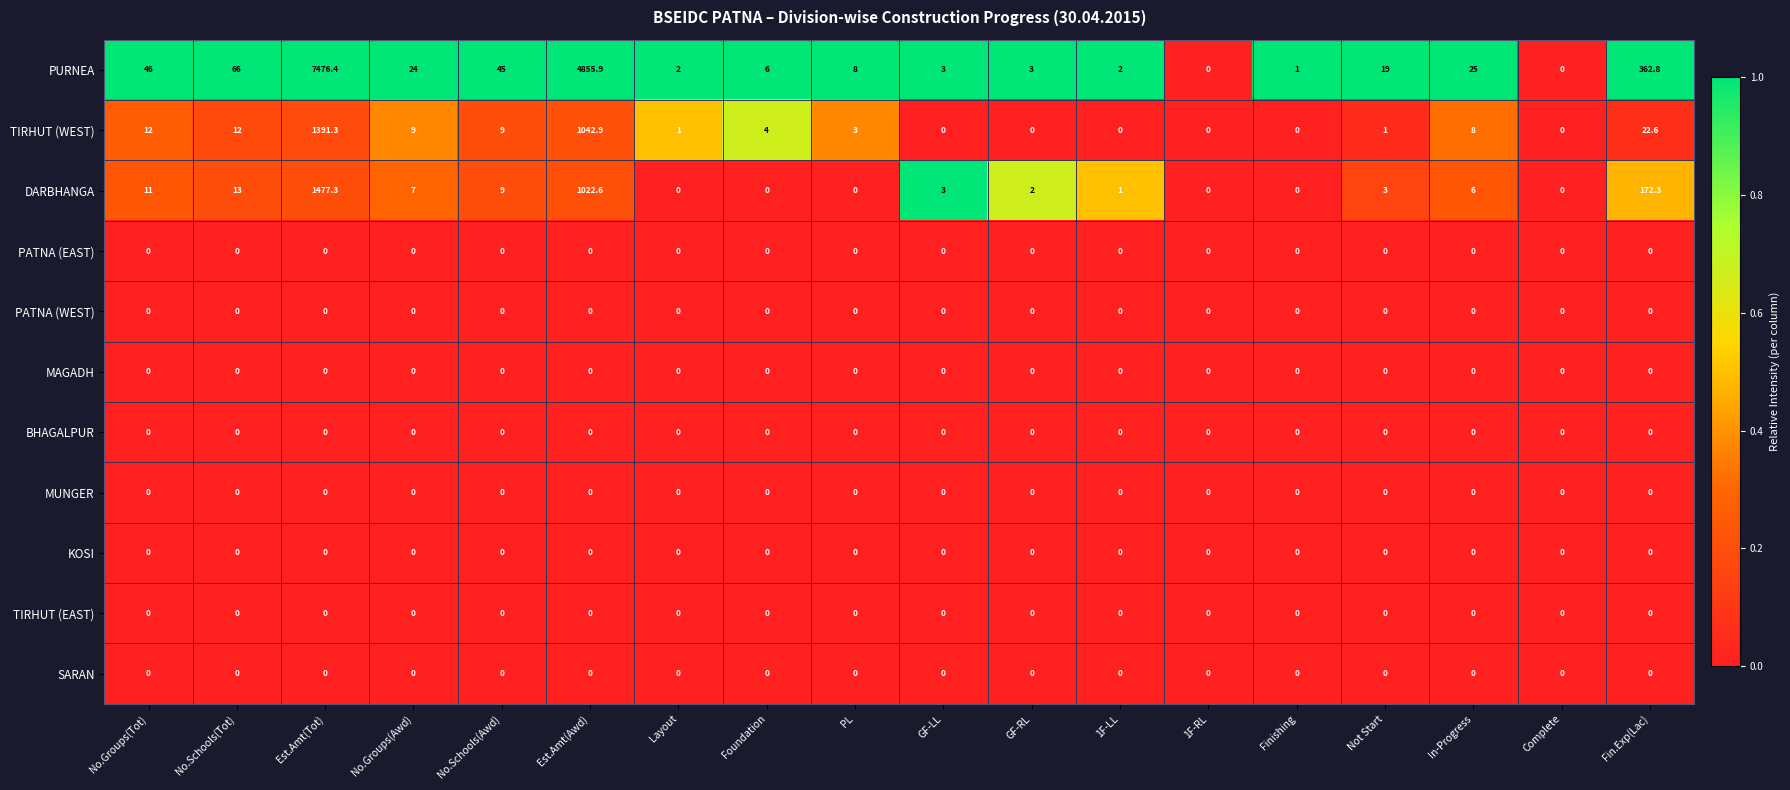

What is the maximum value shown in the chart?

7476.4